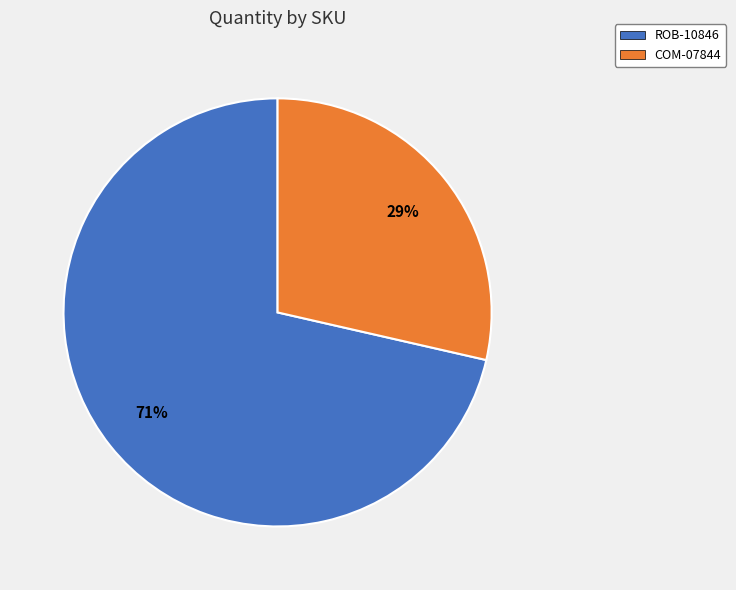

Do ROB-10846 and COM-07844 together represent more than half of the pie?

Yes